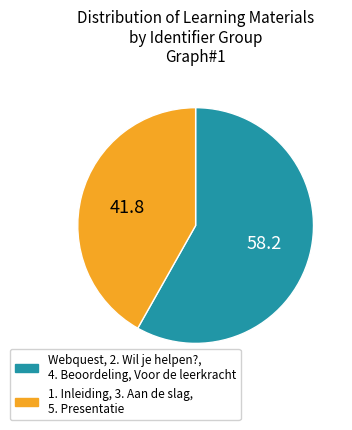

Which category has the biggest portion of the pie?

Webquest, 2. Wil je helpen?, 4. Beoordeling, Voor de leerkracht